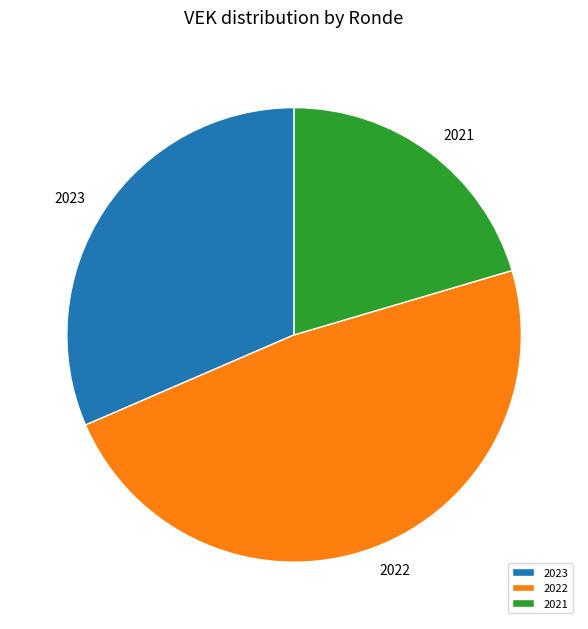

Do 2023 and 2021 together represent more than half of the pie?

Yes